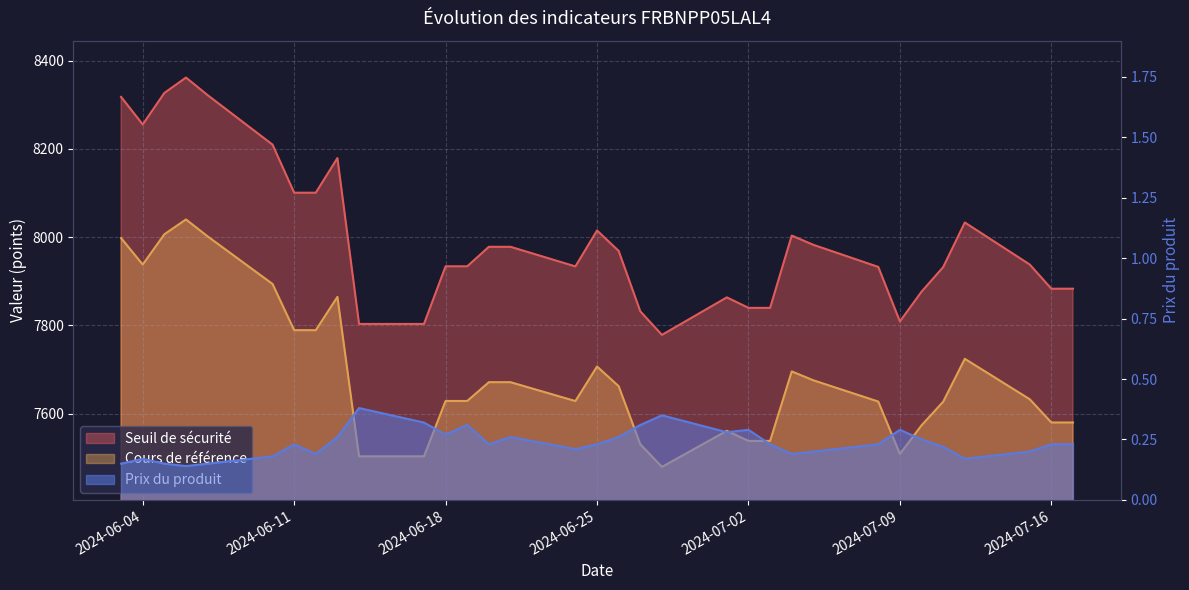

What is the label of the 23rd point from the left?

2024-07-03